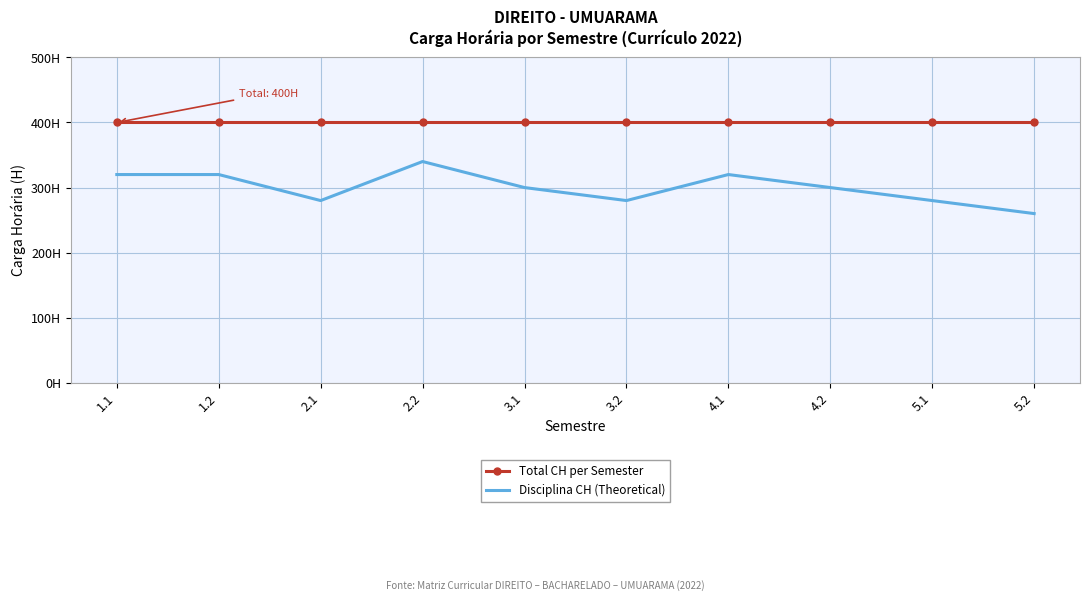

What are all the series names shown in the legend?

Total CH per Semester, Disciplina CH (Theoretical)